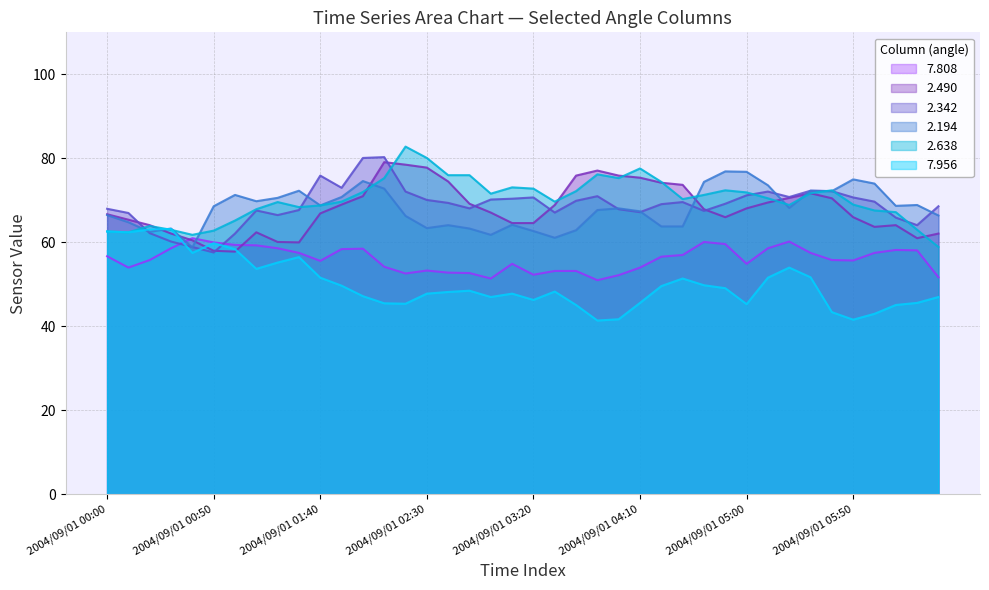

Where does the 7.808 series first go above 56?

2004/09/01 00:00